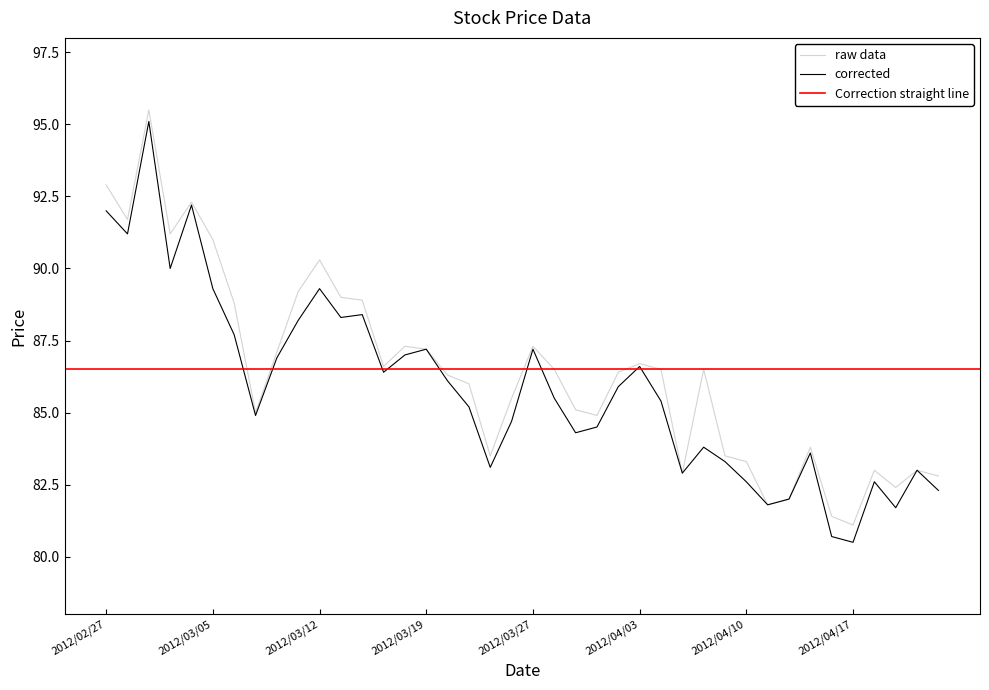

What is the lowest value of the raw data series?

81.1